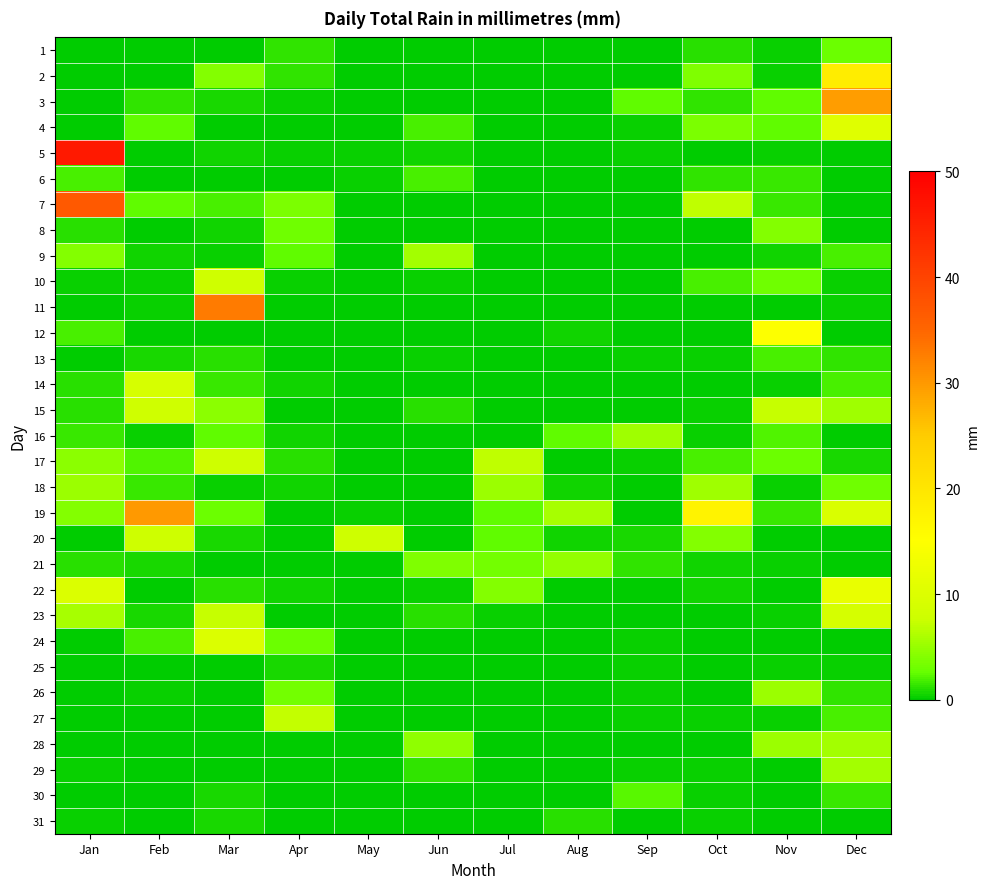

Count the number of data series in this chart.

31